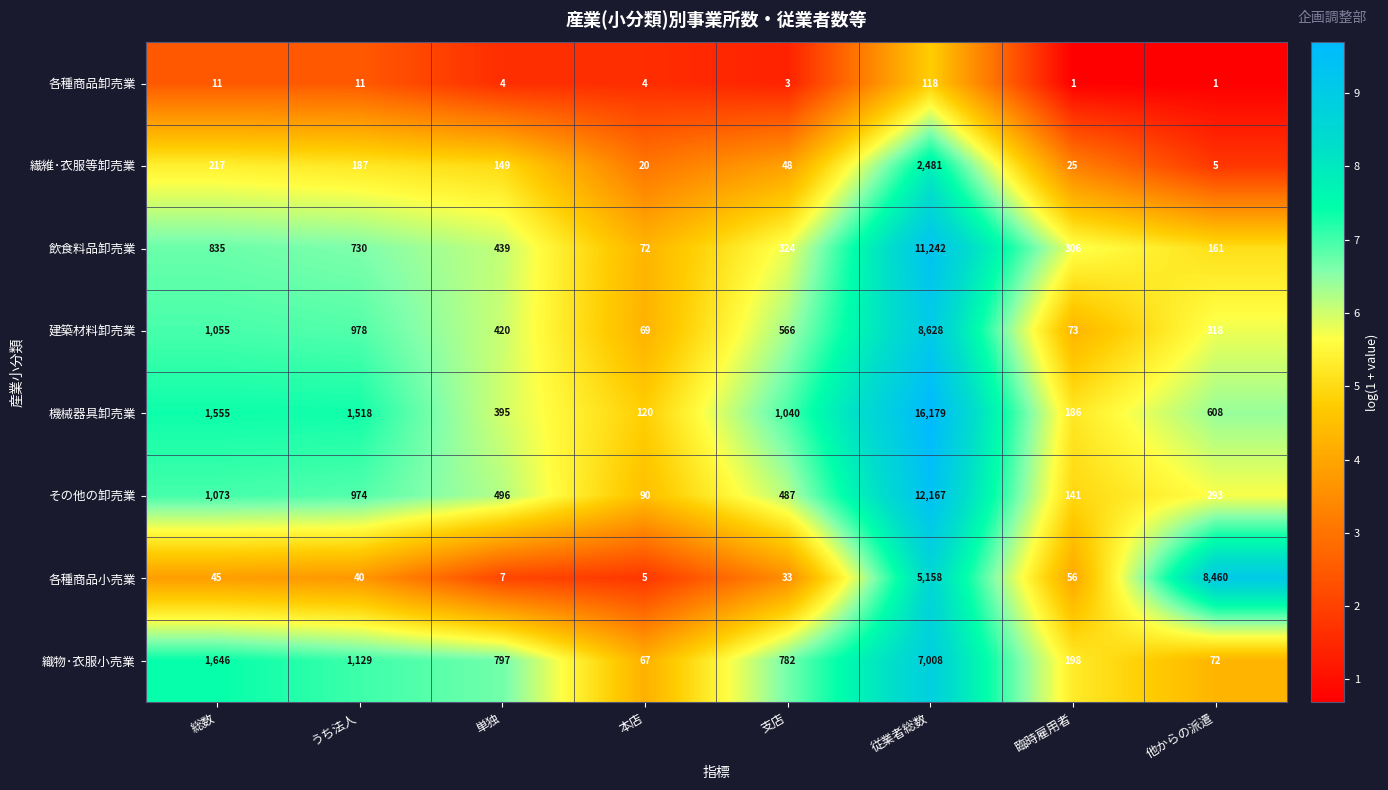

What is the minimum value shown in the chart?

1